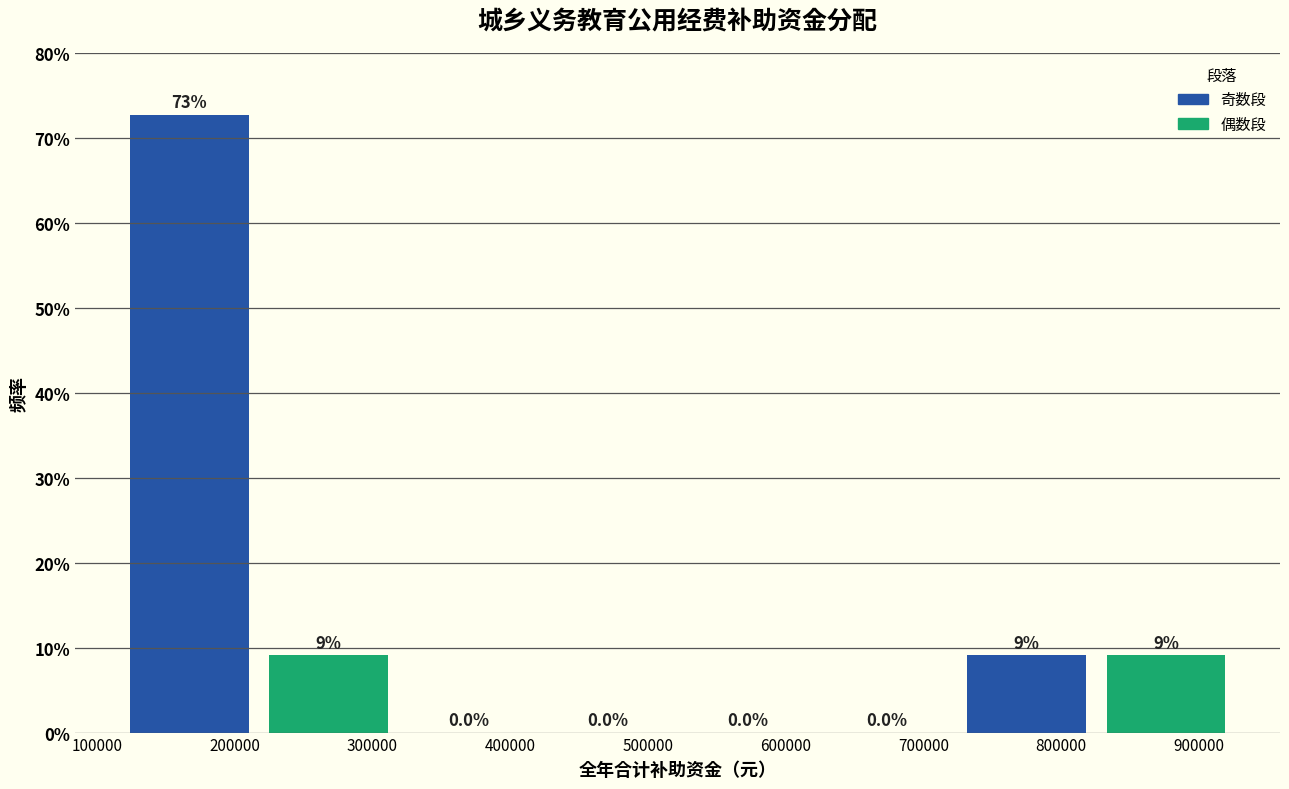

Which range on the x-axis has the tallest bar?

120000 to 220000